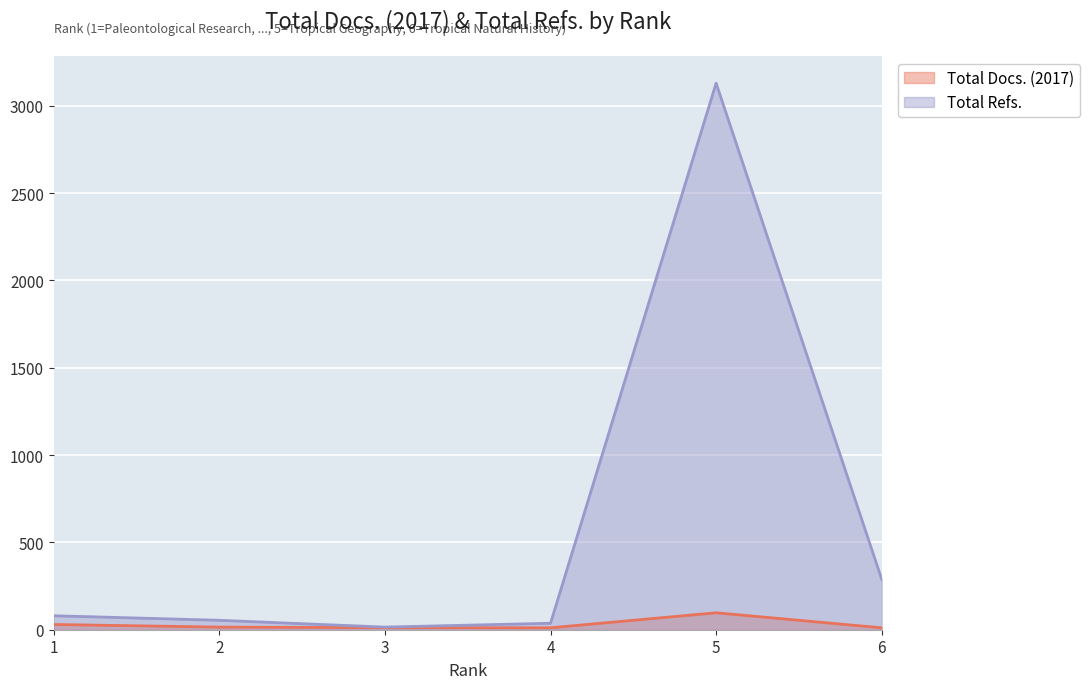

What is the sum of the Total Refs. values at 6 and 2?

343